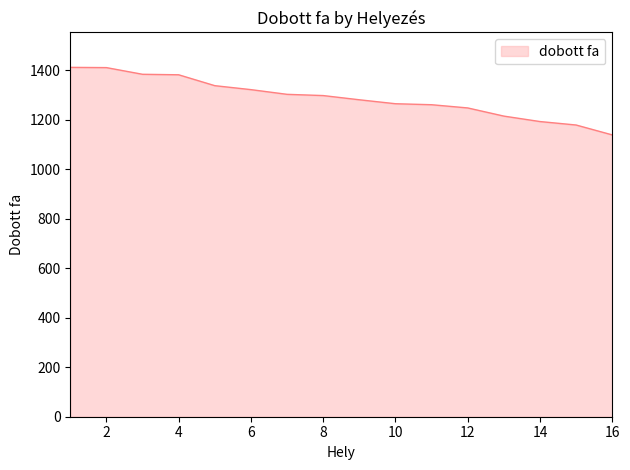

What is the difference between the maximum and minimum values?

273